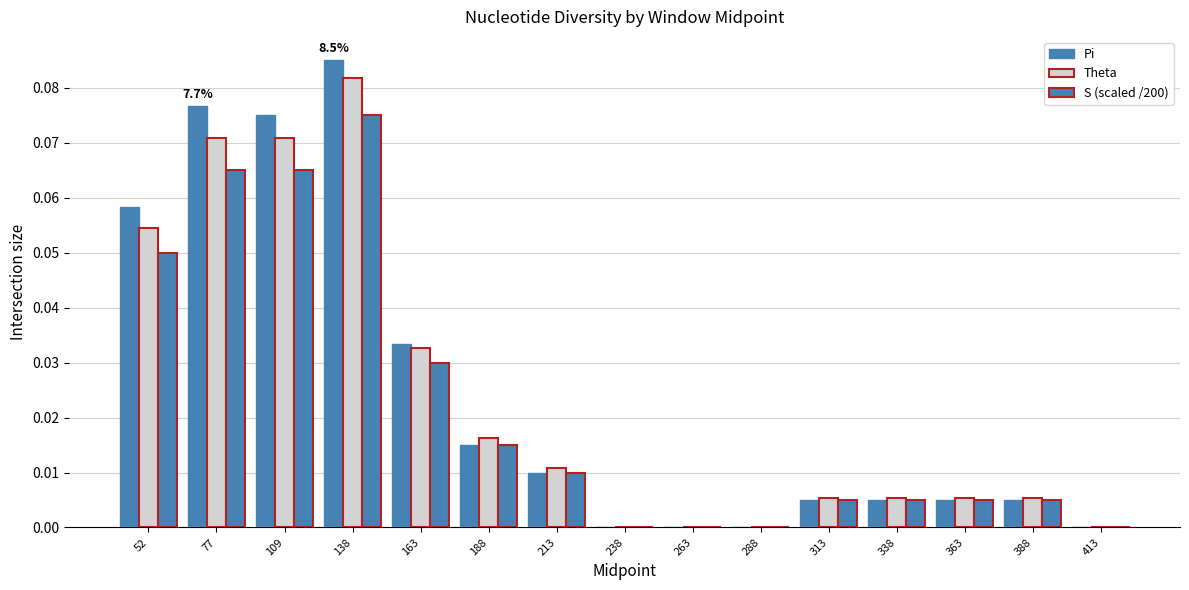

Count the number of categories in the chart.

15